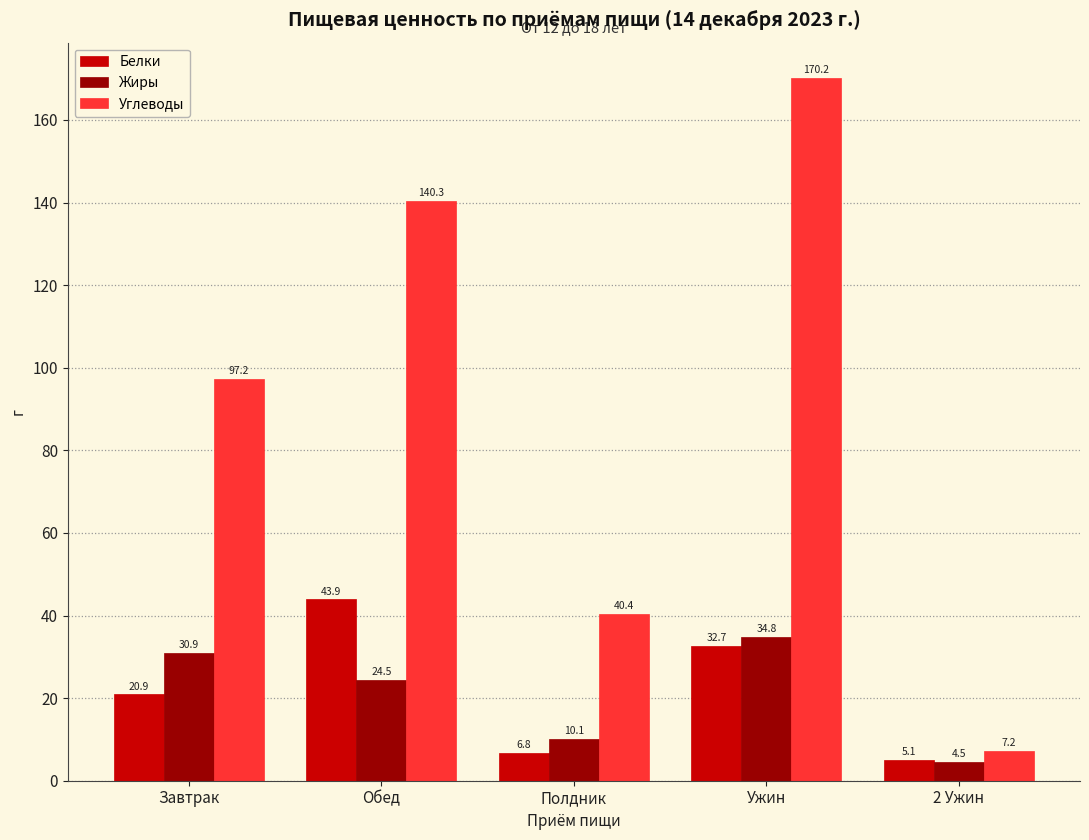

At Ужин, list the series in order from smallest to largest.

Белки, Жиры, Углеводы